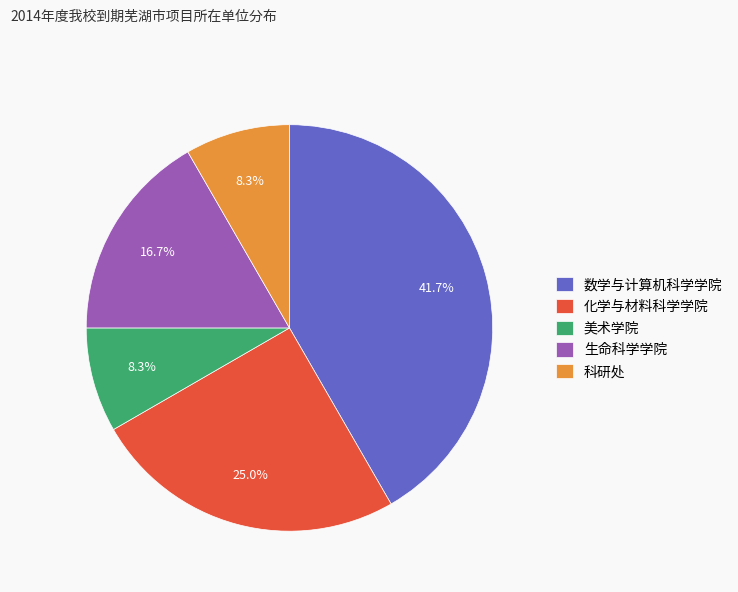

To the nearest percent, what is the difference between the largest and smallest slice percentages?

33%